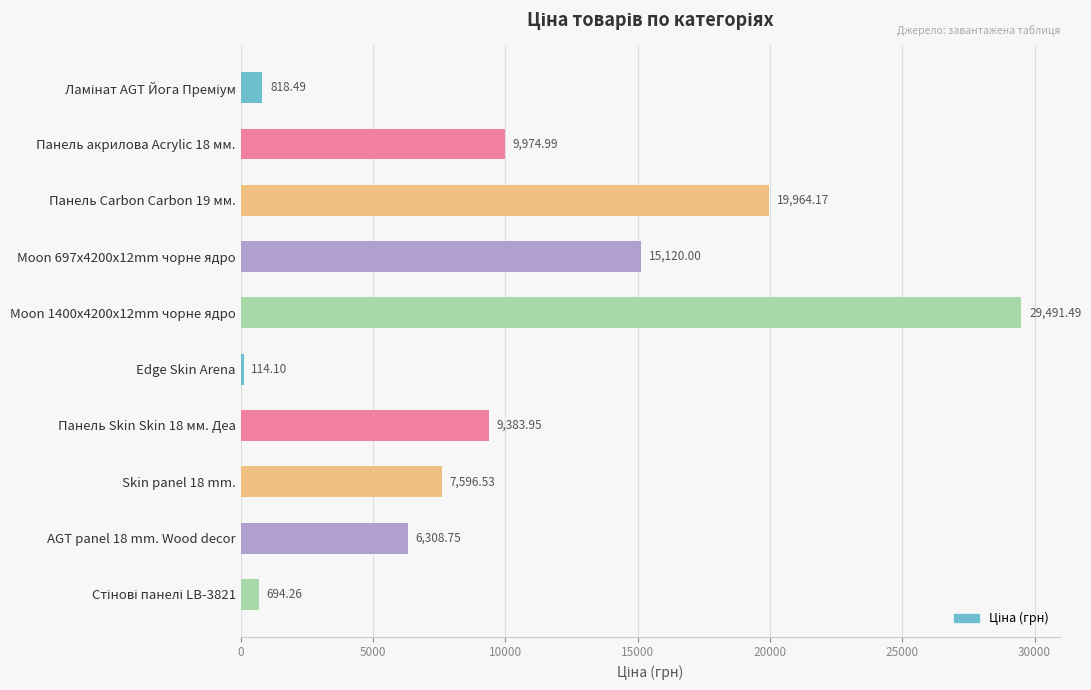

What is the average value?

9946.7